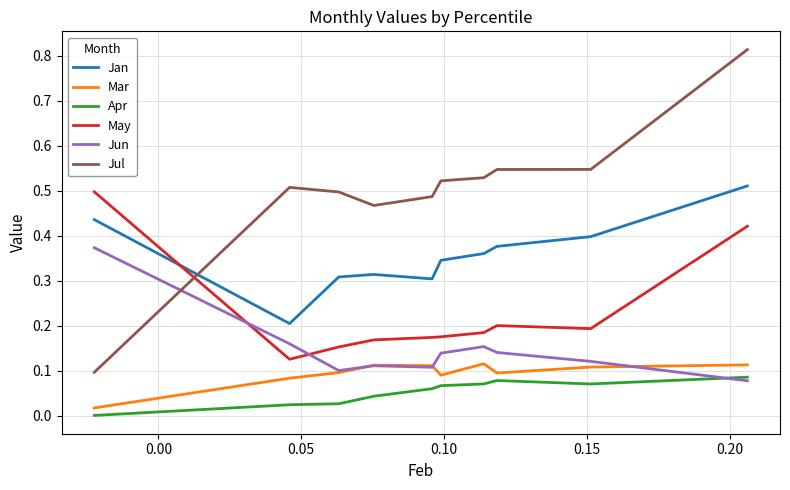

True or false: Apr and Mar intersect in this chart.

False